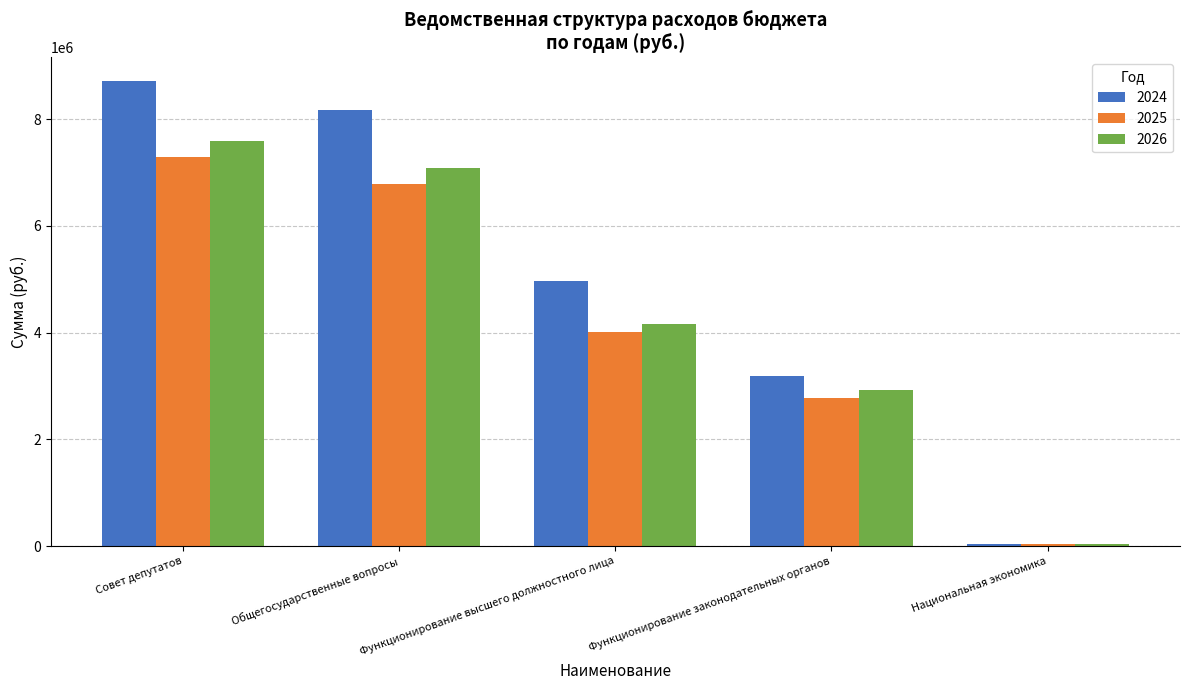

Rank the series by their maximum value, from highest to lowest.

2024, 2026, 2025